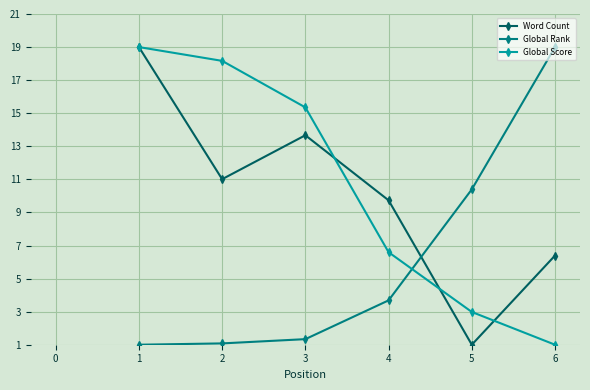

How many values in the Global Score series are below 15?

3